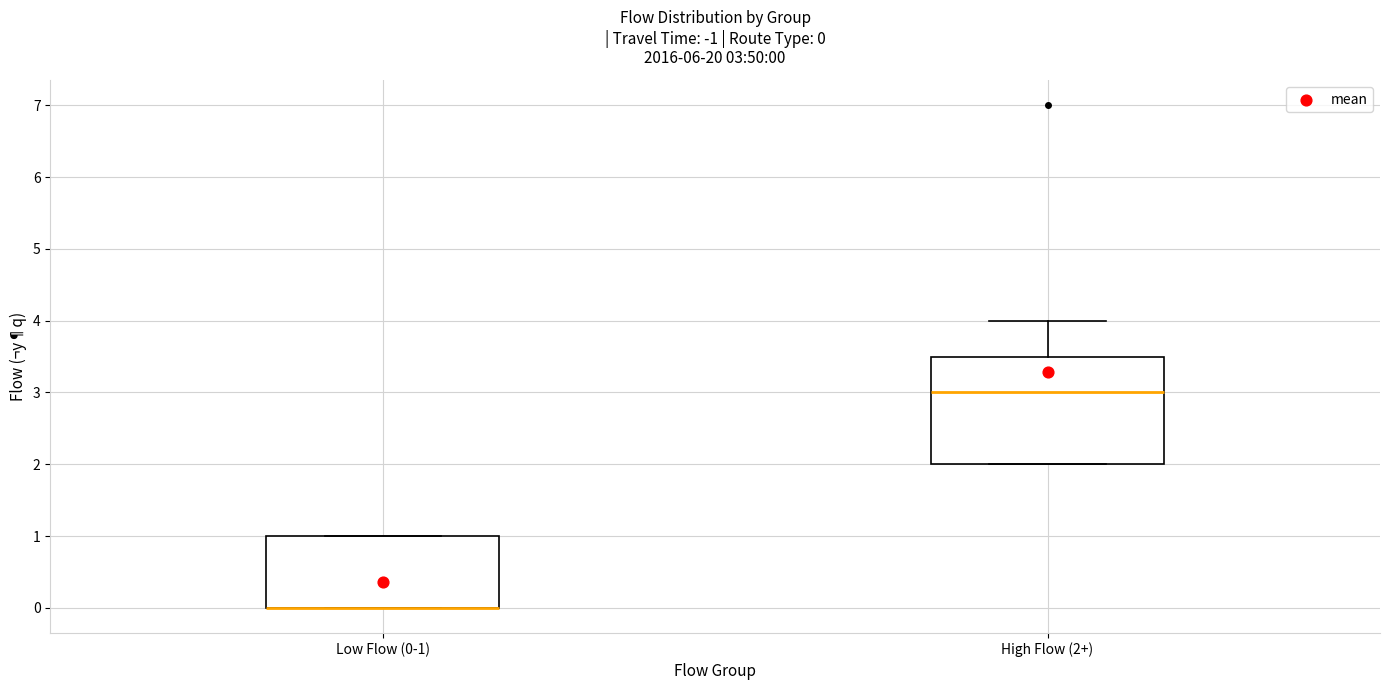

Comparing the boxes themselves (not the whiskers), which one is the tallest?

High Flow (2+)